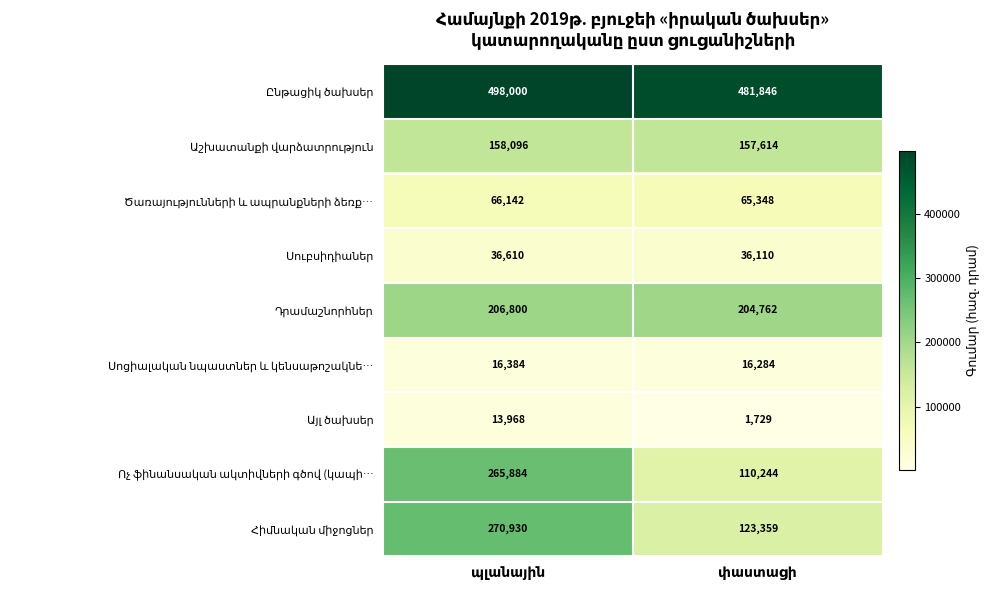

What is the smallest value displayed?

1729